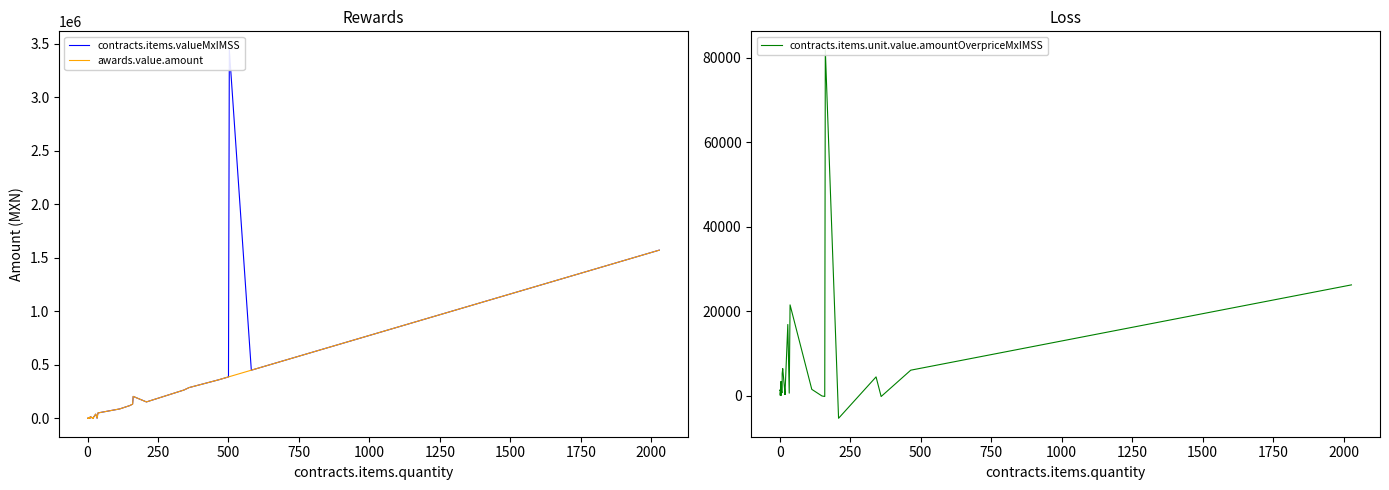

At how many categories does at least one series exceed 2887463?

1